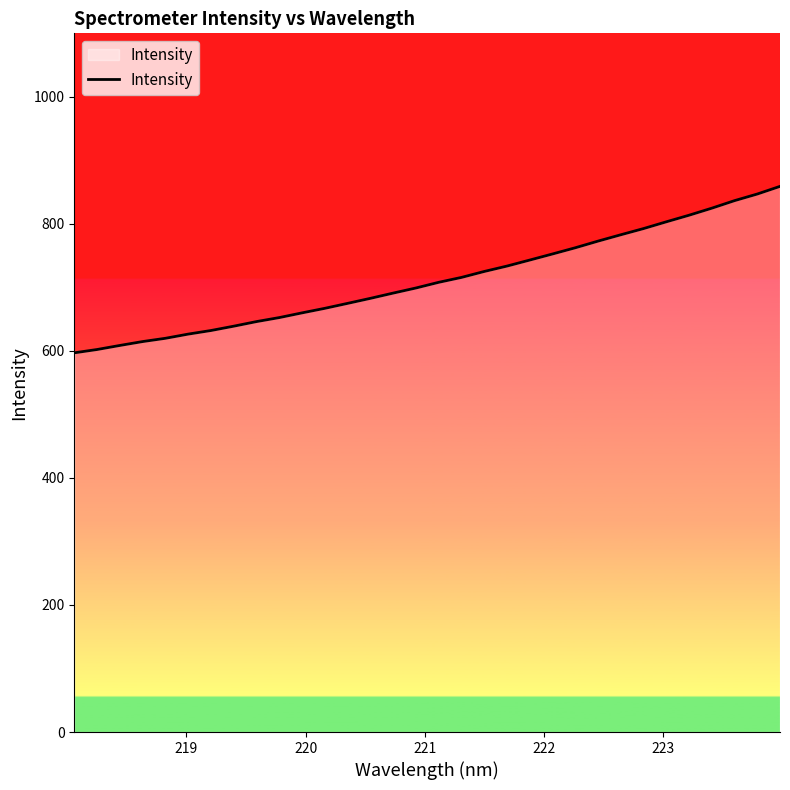

Count the number of categories in the chart.

32